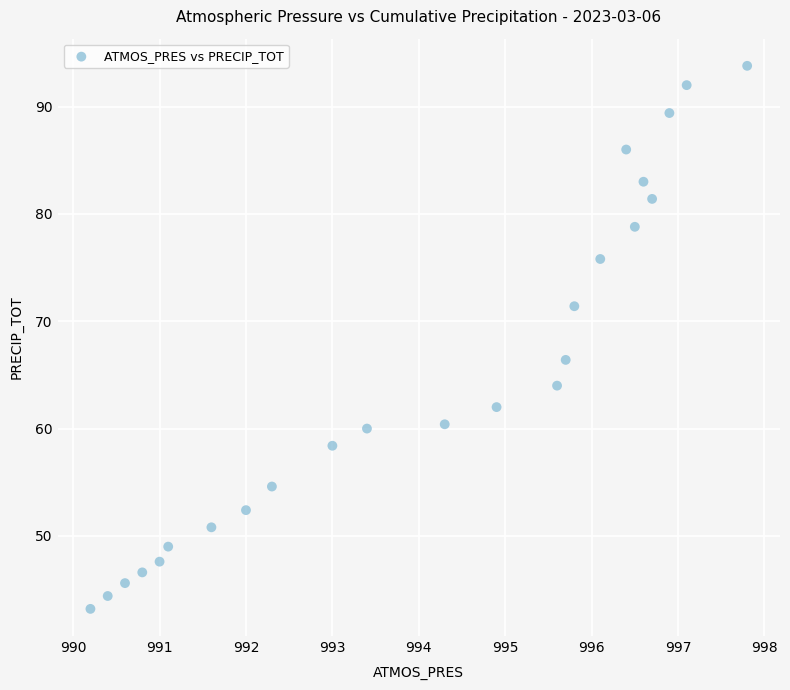

What is the range of Y values (max minus min)?

50.6